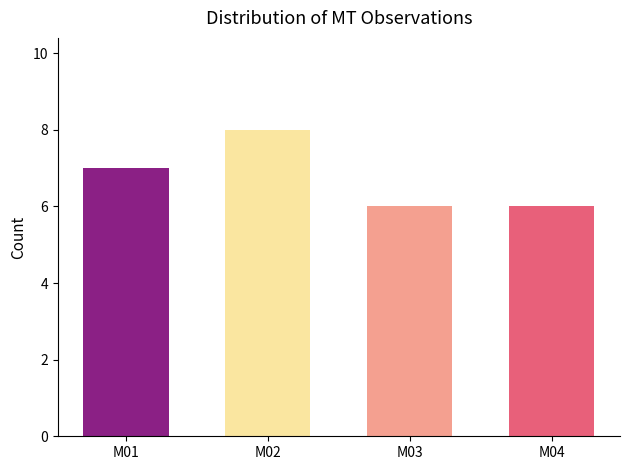

What is the sum of the values at M02 and M03?

14